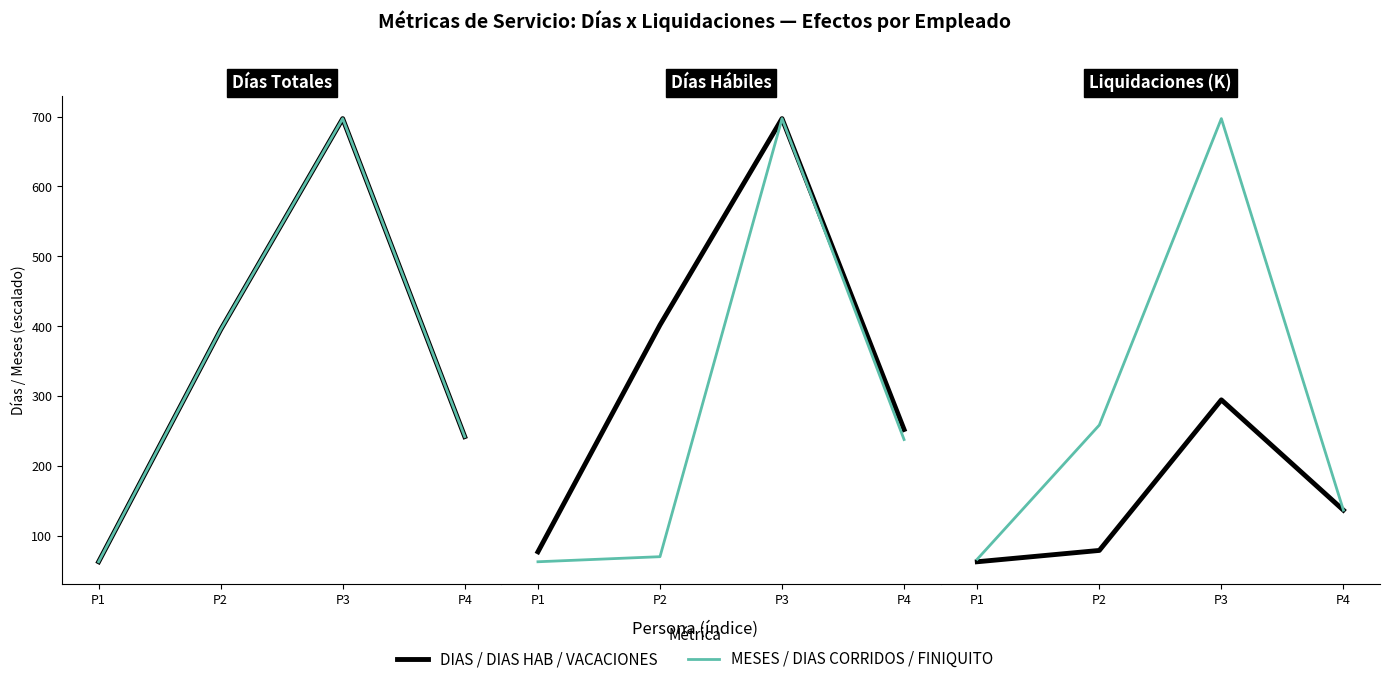

Where is the first local maximum for MESES (scaled)?

P3